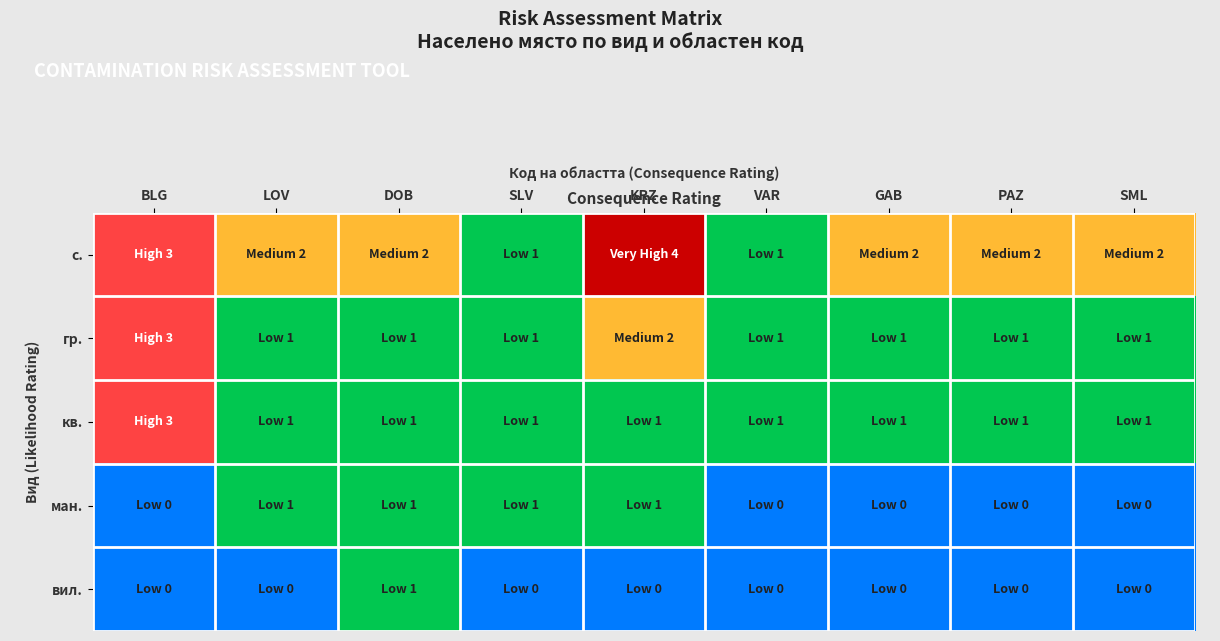

List the series in order of their peak value, lowest first.

ман., вил., гр., кв., с.